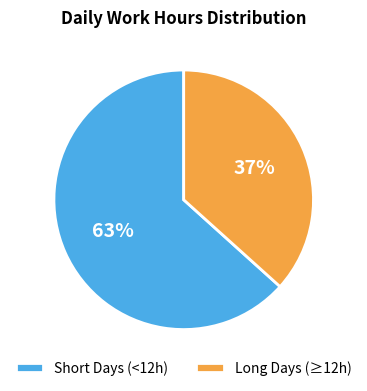

Count the number of slices in the pie.

2